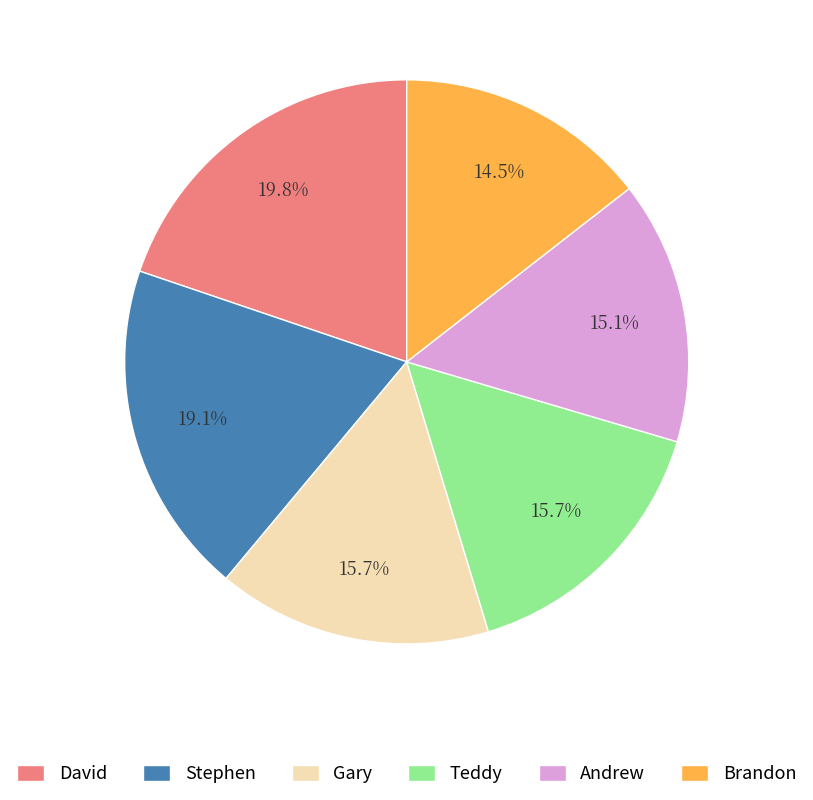

Is there a majority slice in this chart?

No